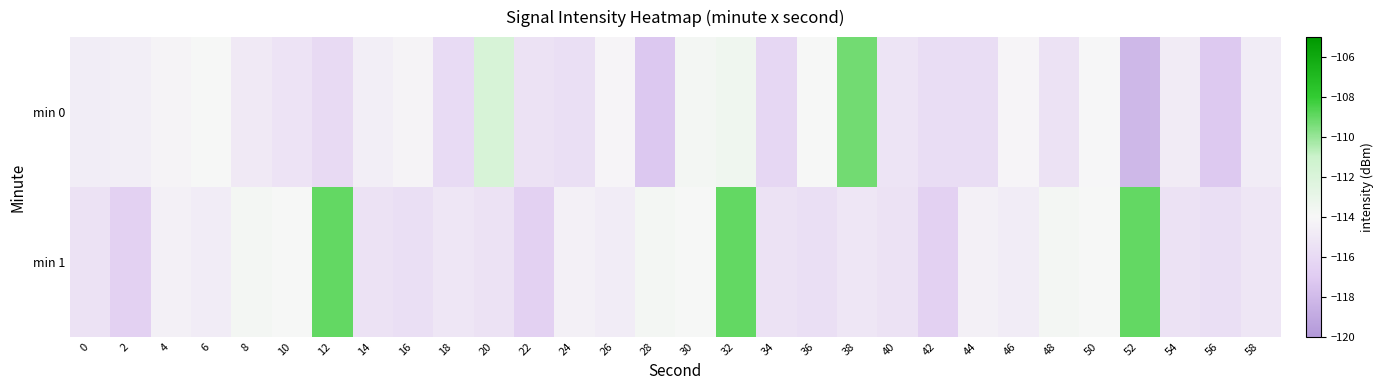

At which category is the sum across all series the highest?

32